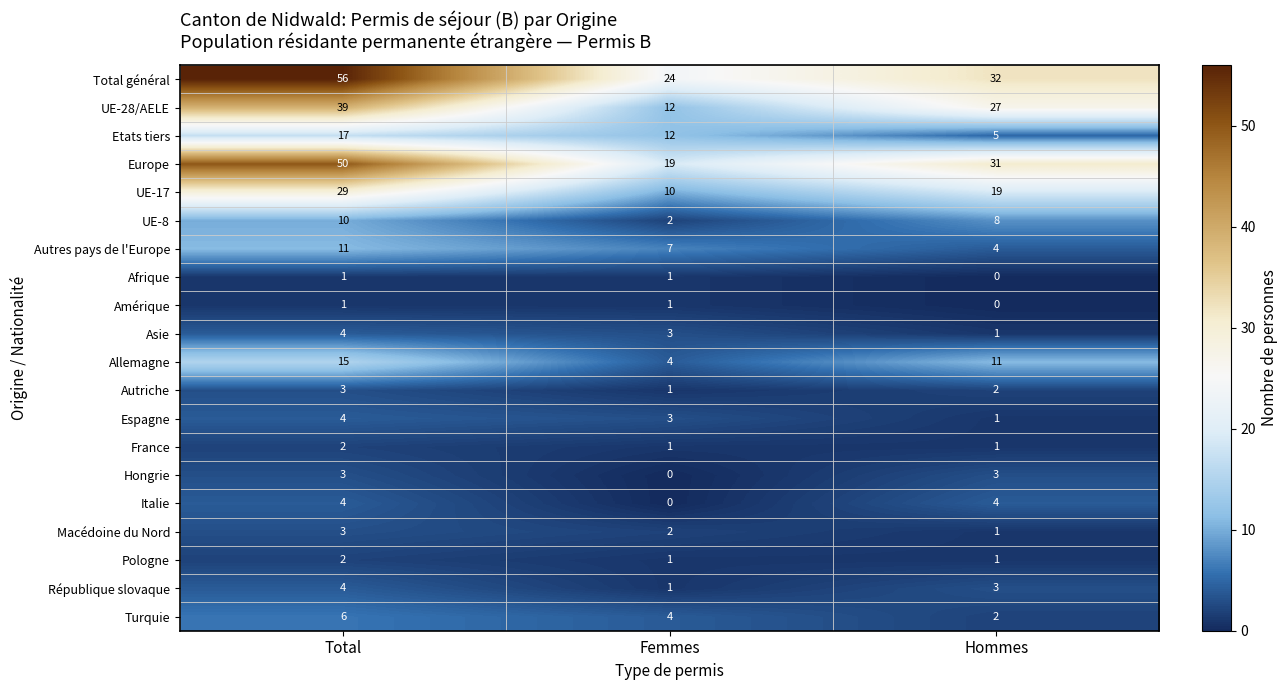

Which series has the largest total across all categories?

Total général